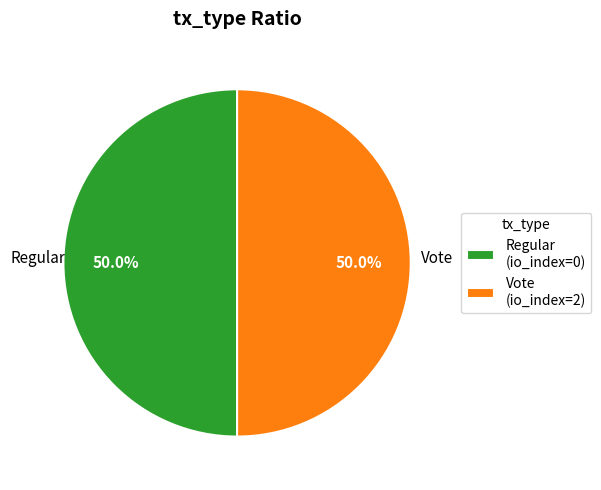

Is the sum of Regular (io_index=0) and Vote (io_index=2) greater than half?

Yes